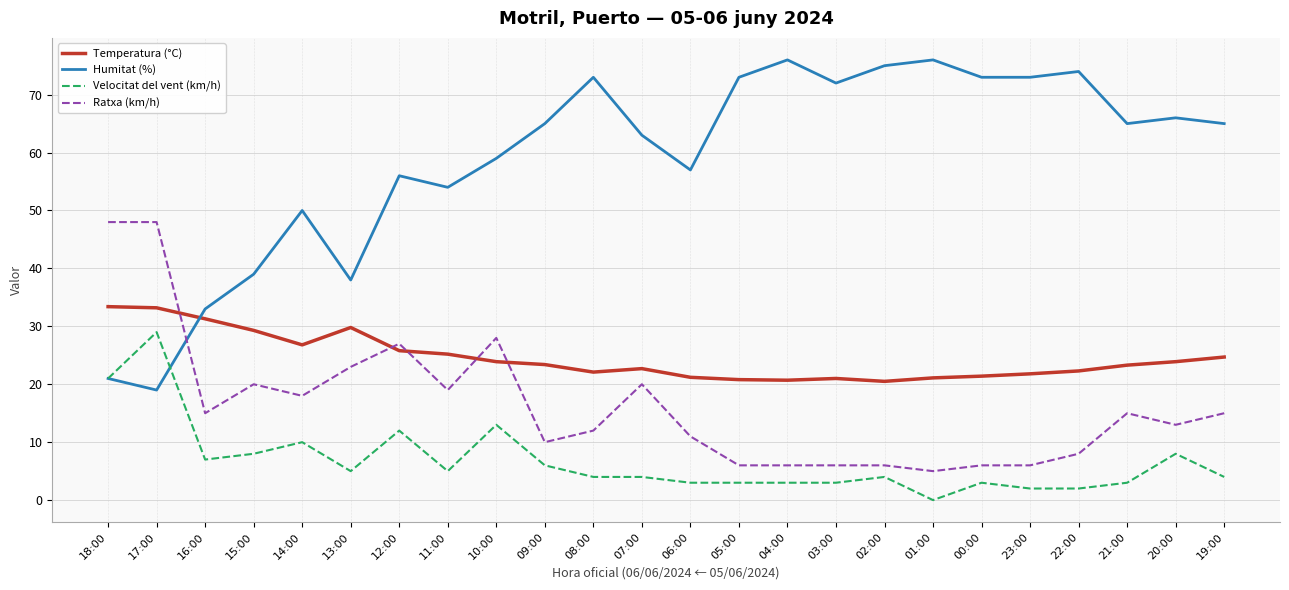

The value of Temperatura (°C) at 18:00 is 33.4. True or false?

True